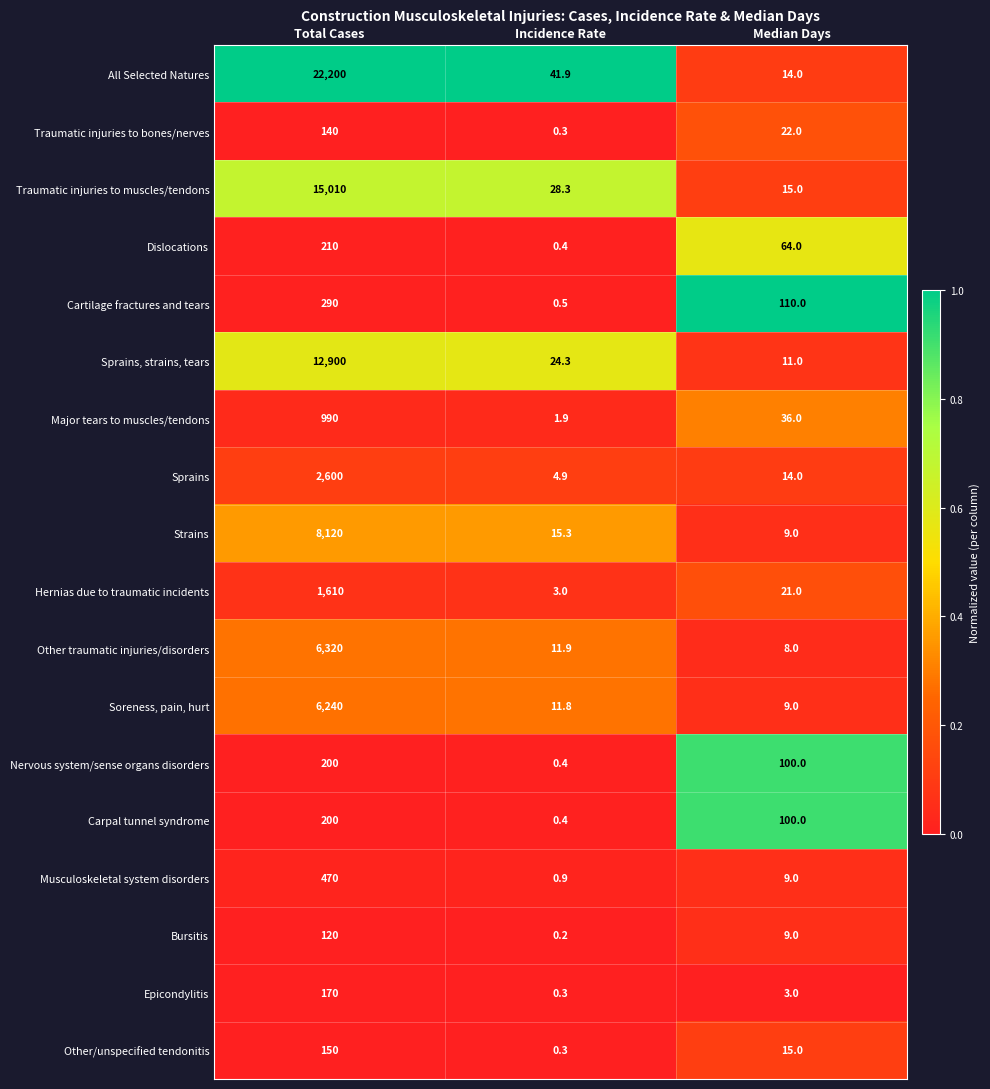

List the labels in order of Musculoskeletal system disorders value, smallest first.

Incidence Rate, Median Days, Total Cases